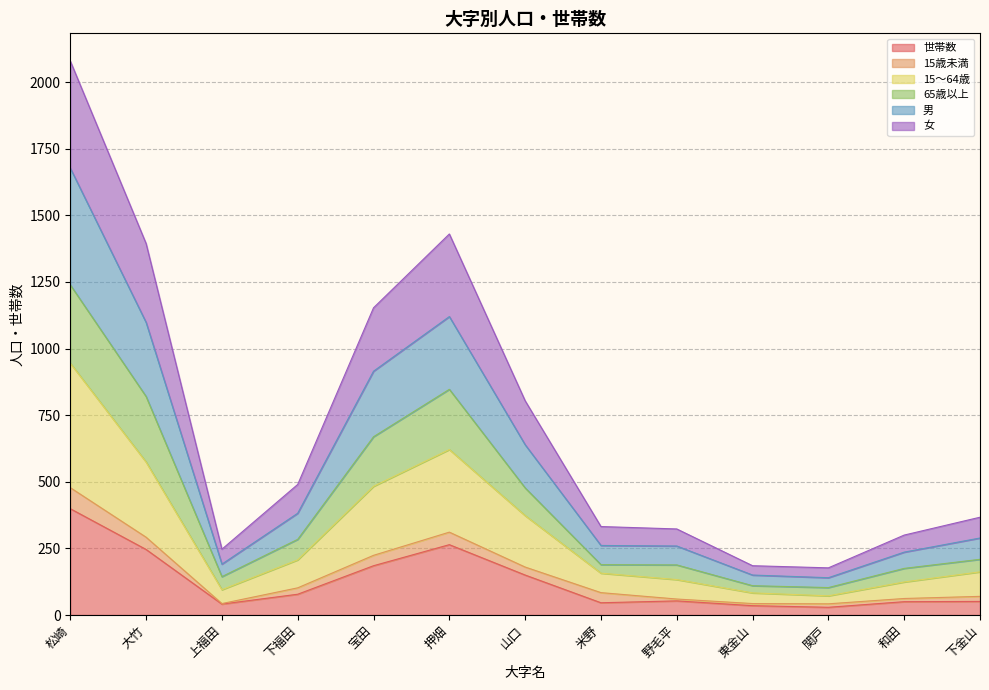

At which category is the sum across all series the highest?

松崎